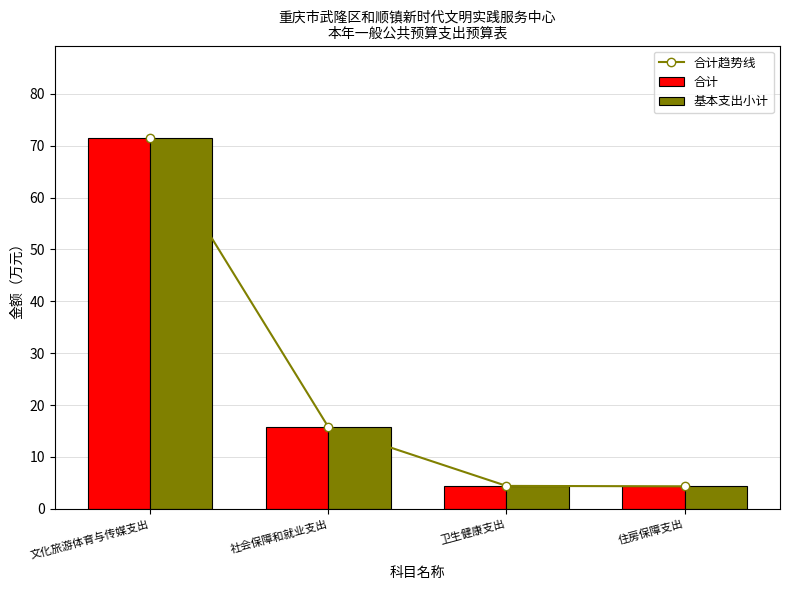

Reading left to right, extract all data points from this chart.

合计趋势线: 71.5	15.8	4.4	4.3
合计: 71.5	15.8	4.4	4.3
基本支出小计: 71.5	15.8	4.4	4.3